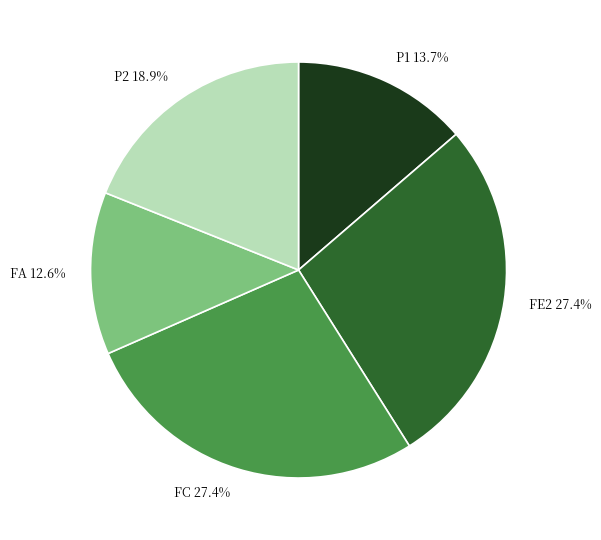

Which slice is the smallest?

FA 12.6%